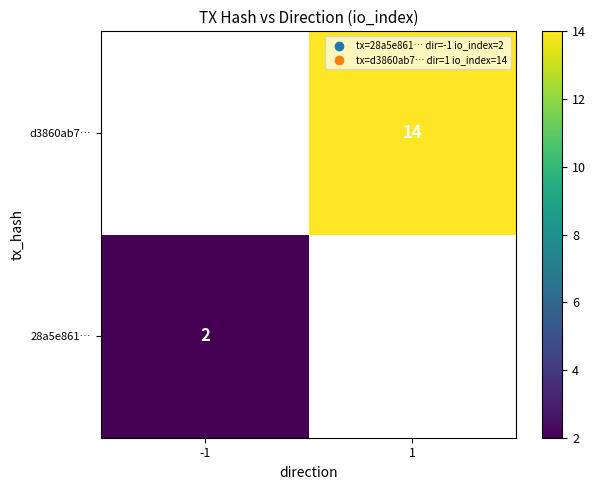

Is it true that d3860ab7… equals 14 at 1?

True